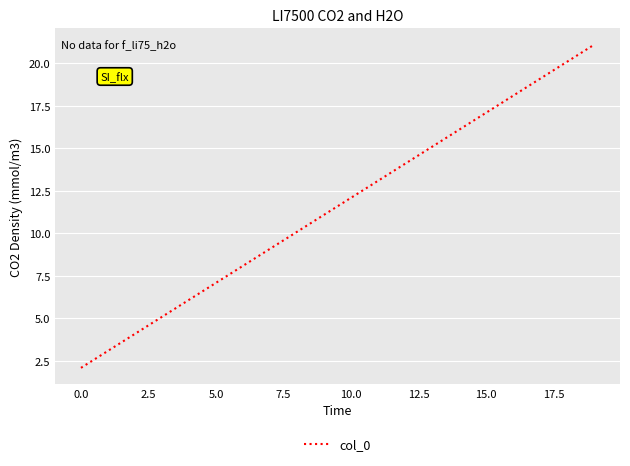

Reading left to right, extract all data points from this chart.

2.1	3.1	4.1	5.1	6.1	7.1	8.1	9.1	10.1	11.1	12.1	13.1	14.1	15.1	16.1	17.1	18.1	19.1	20.1	21.1